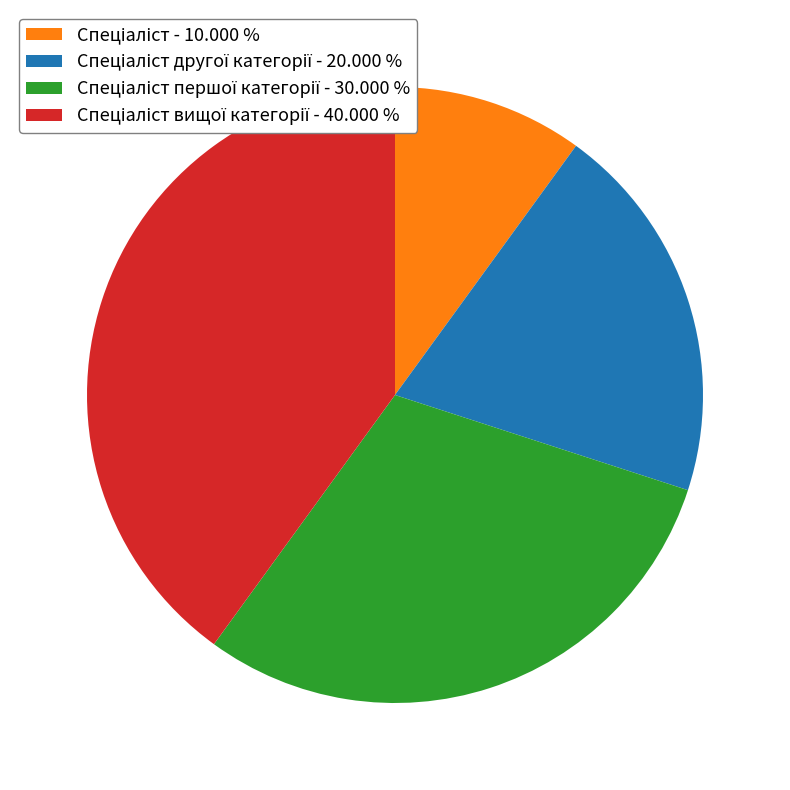

Is there a majority slice in this chart?

No